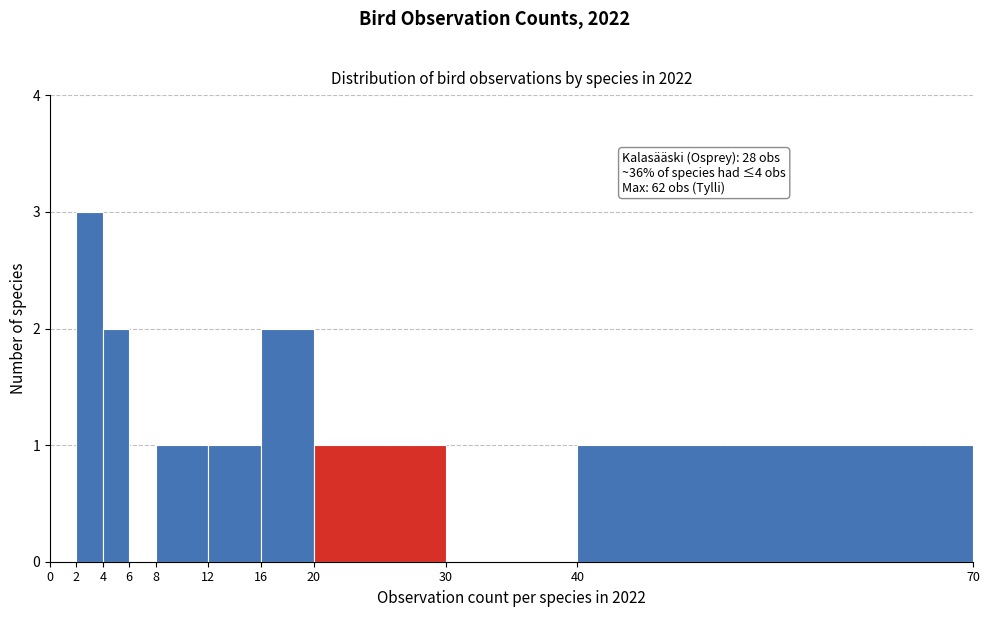

Which range on the x-axis has the tallest bar?

2 to 4